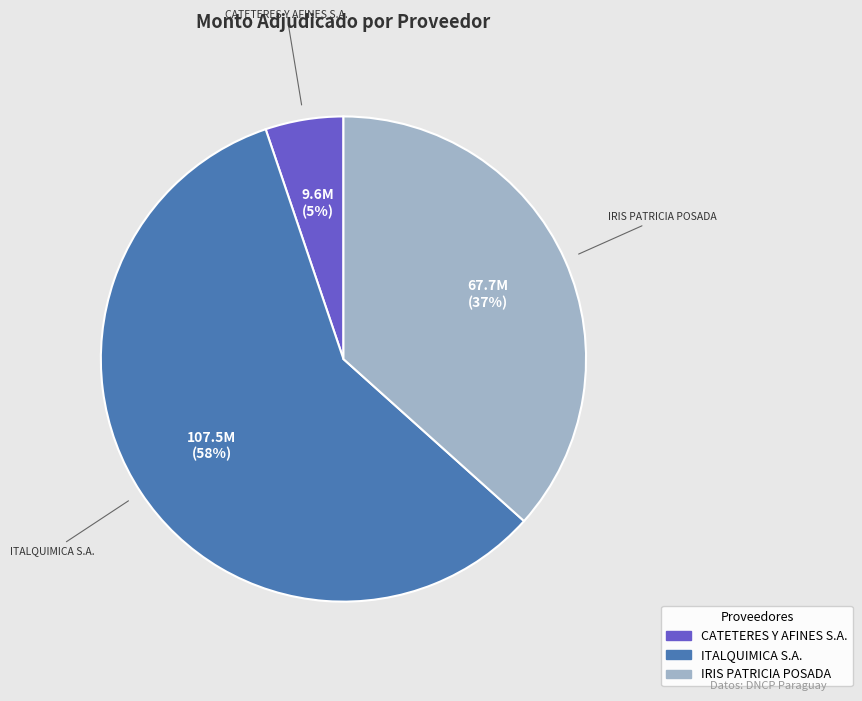

To the nearest percent, what is the average slice percentage?

33%